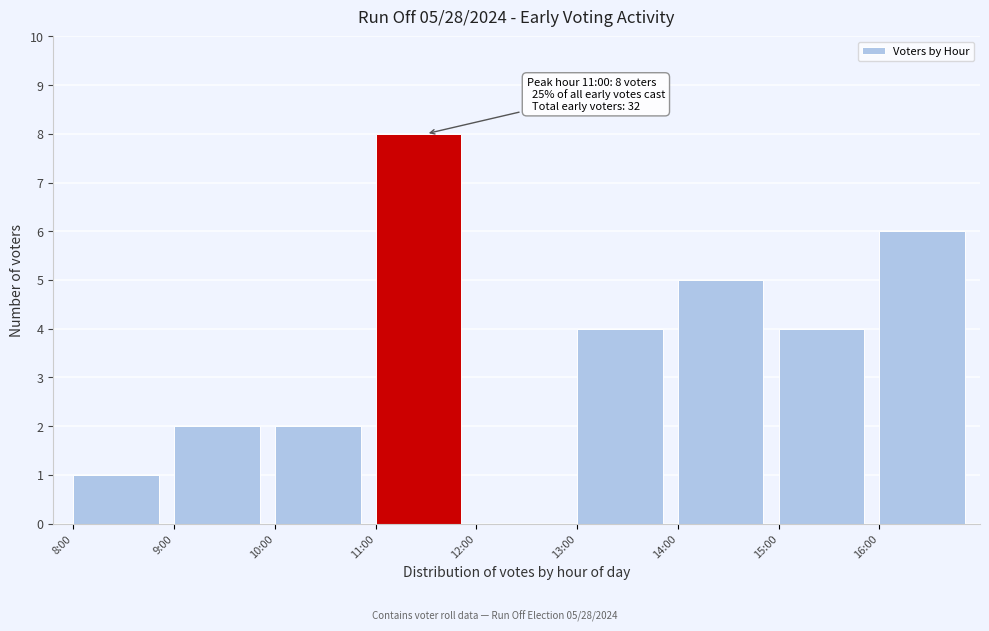

Reading right to left, transcribe all the data shown in this chart.

16:00=6	15:00=4	14:00=5	13:00=4	12:00=0	11:00=8	10:00=2	9:00=2	8:00=1